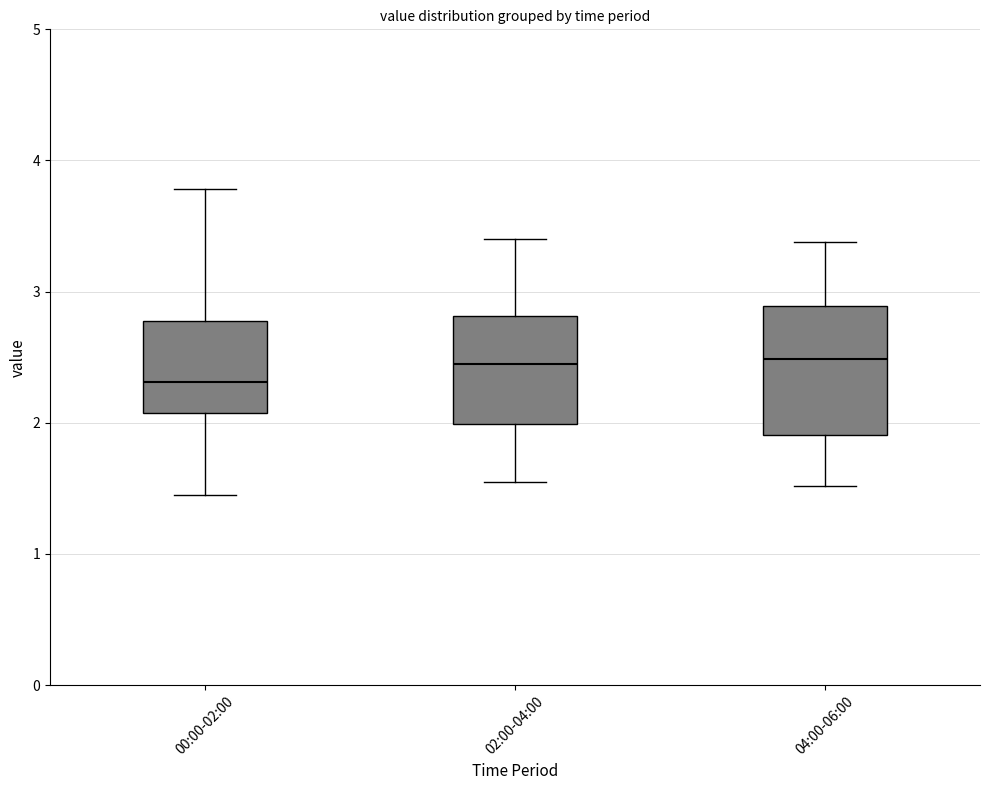

Which box is the tallest, from its lower edge to its upper edge?

04:00-06:00